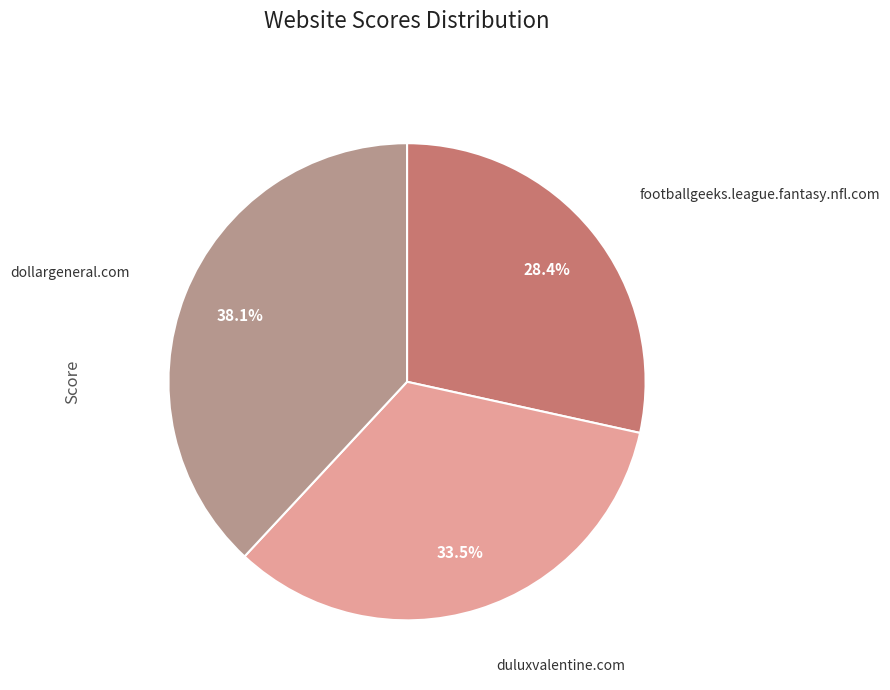

Rank the categories by value from lowest to highest.

footballgeeks.league.fantasy.nfl.com, duluxvalentine.com, dollargeneral.com